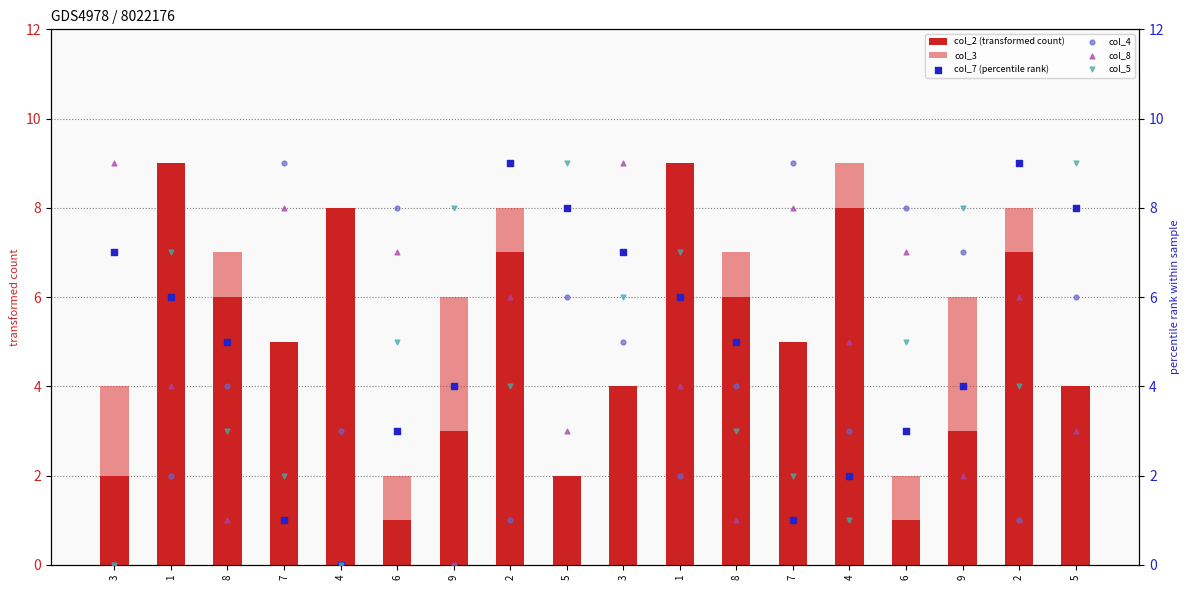

At how many categories does at least one series exceed 7?

16